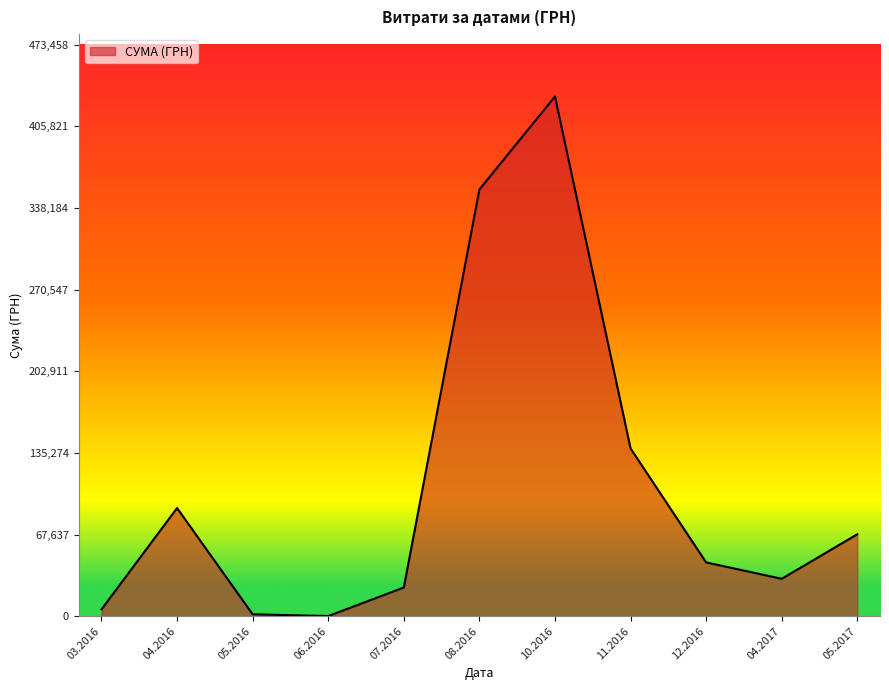

The value at 11.2016 is 138905.7. True or false?

True